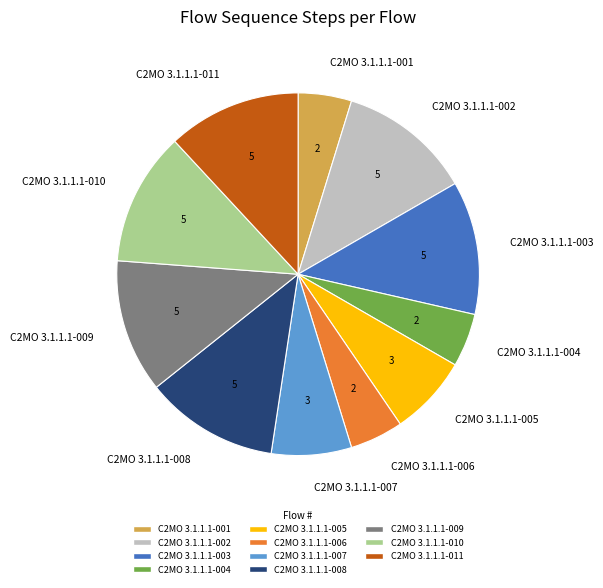

Is there any slice that represents more than half of the pie?

No